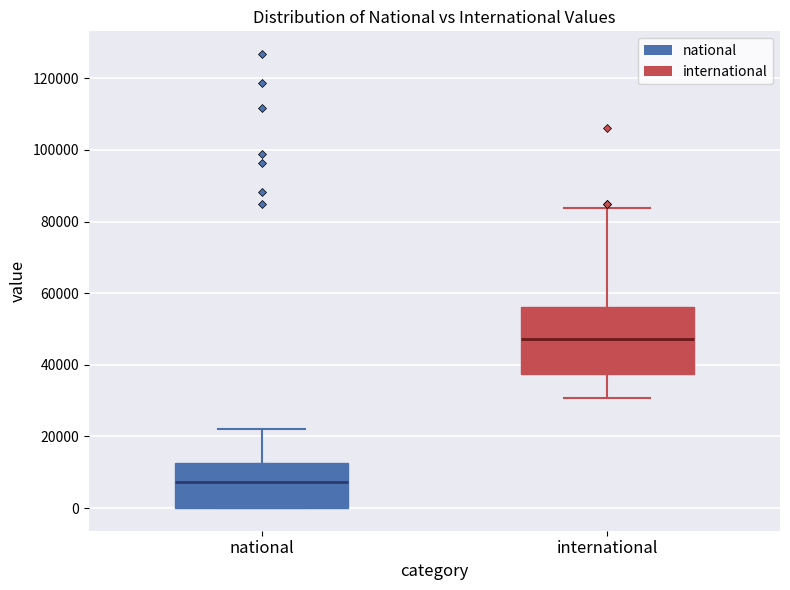

Which box is the tallest, from its lower edge to its upper edge?

international